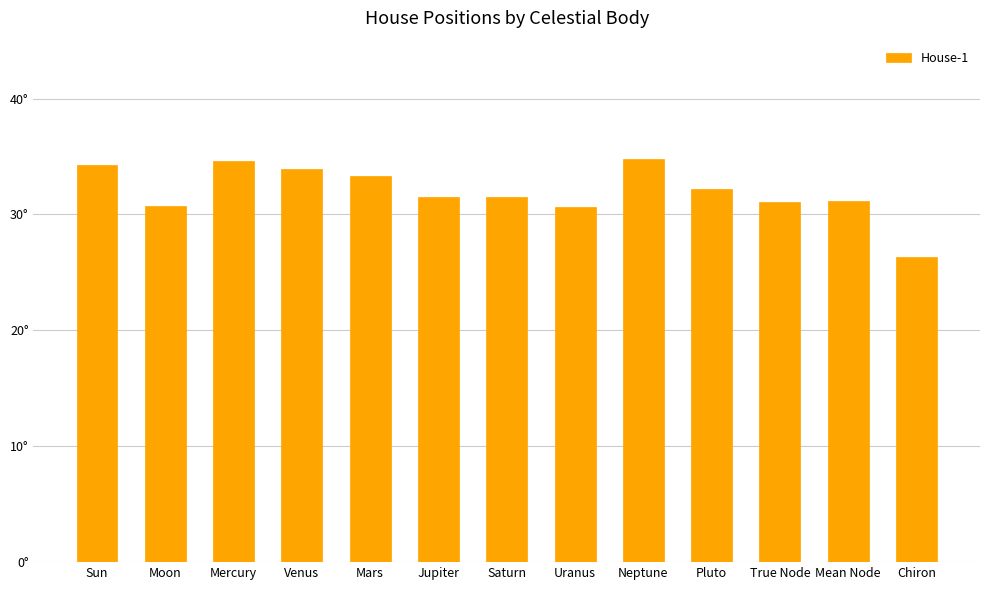

Does the chart contain any negative values?

No